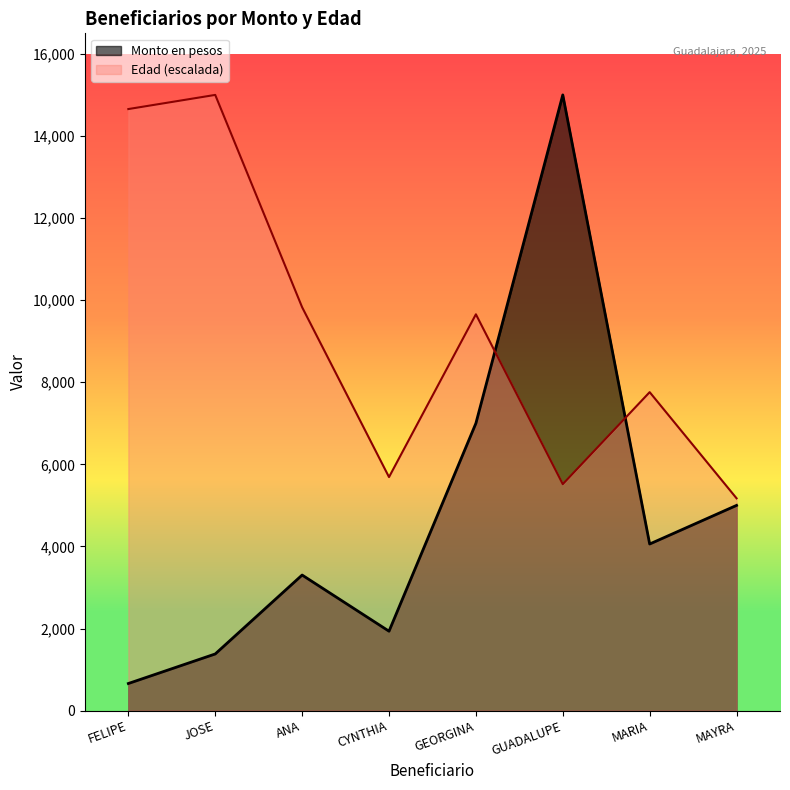

At which category does Monto en pesos reach its first local peak?

ANA